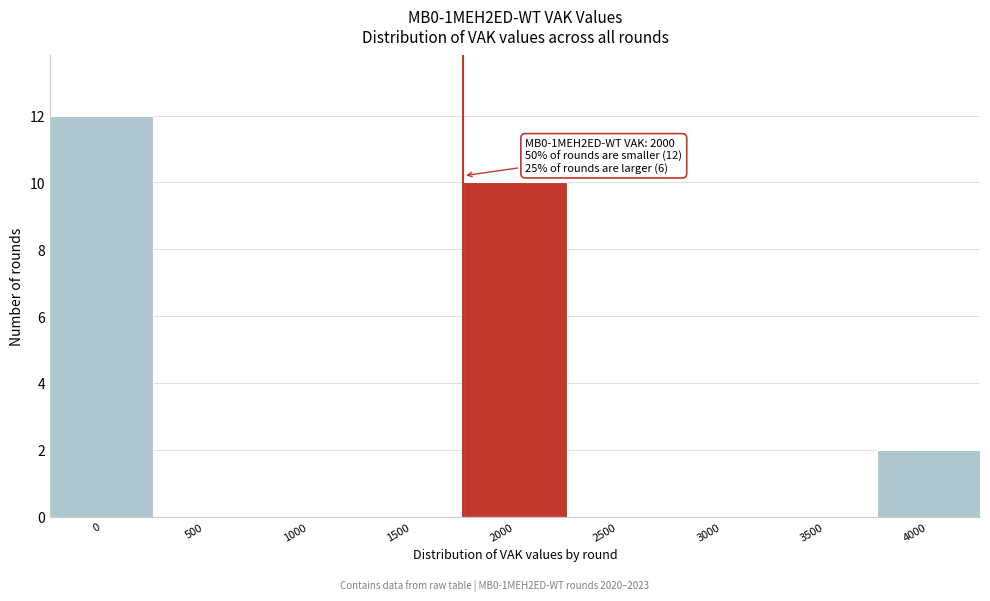

Reading right to left, transcribe all the data shown in this chart.

4000=2	3500=0	3000=0	2500=0	2000=10	1500=0	1000=0	500=0	0=12